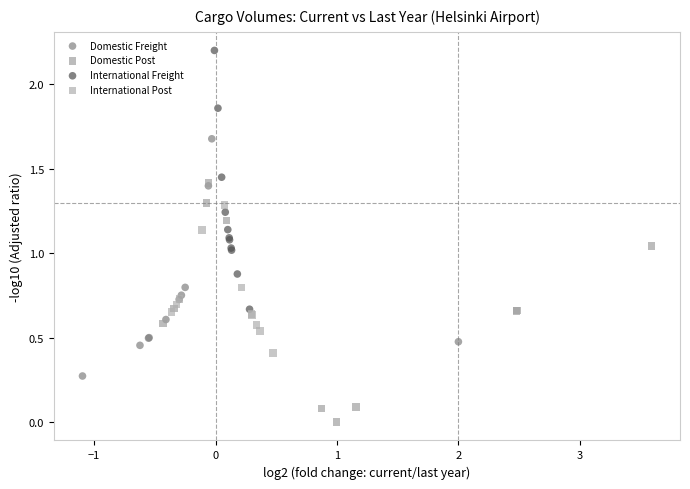

Which series contains the highest Y value?

International Freight